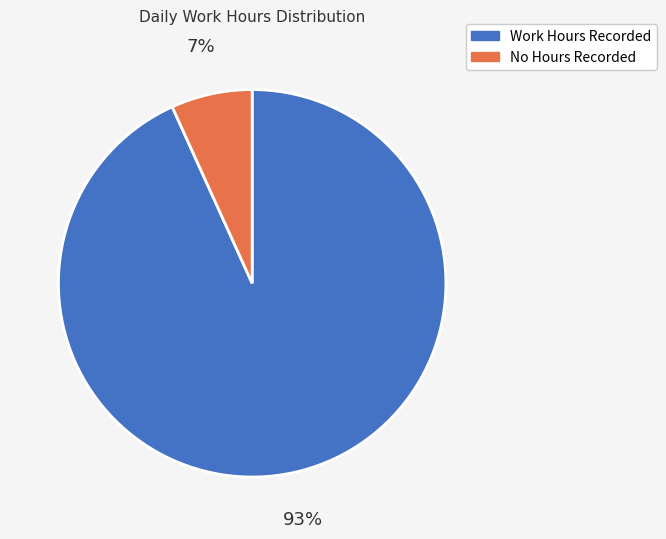

Is there a majority slice in this chart?

Yes